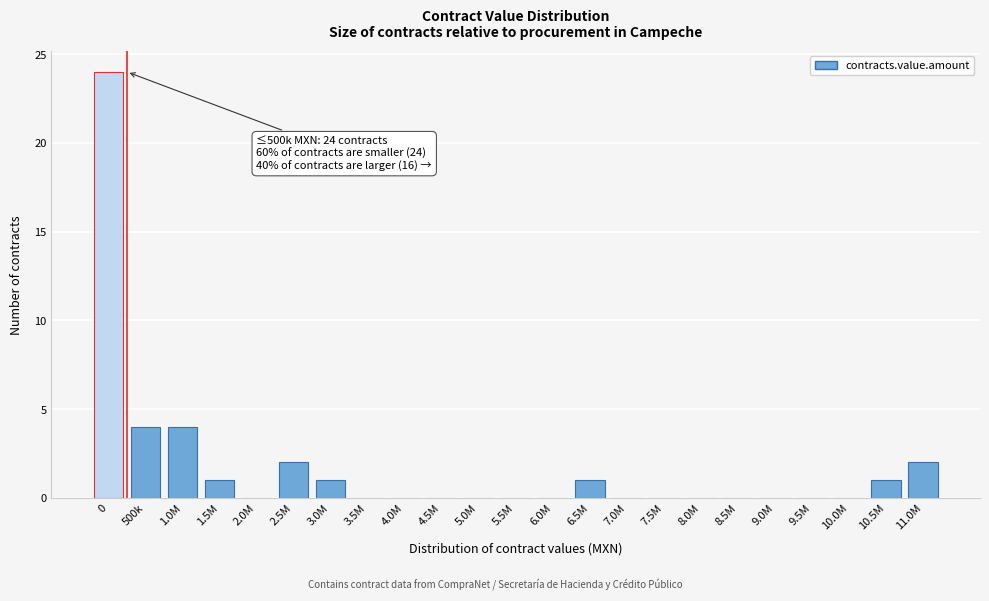

Reading left to right, what are all the values shown in this chart?

0=24	500k=4	1.0M=4	1.5M=1	2.0M=0	2.5M=2	3.0M=1	3.5M=0	4.0M=0	4.5M=0	5.0M=0	5.5M=0	6.0M=0	6.5M=1	7.0M=0	7.5M=0	8.0M=0	8.5M=0	9.0M=0	9.5M=0	10.0M=0	10.5M=1	11.0M=2